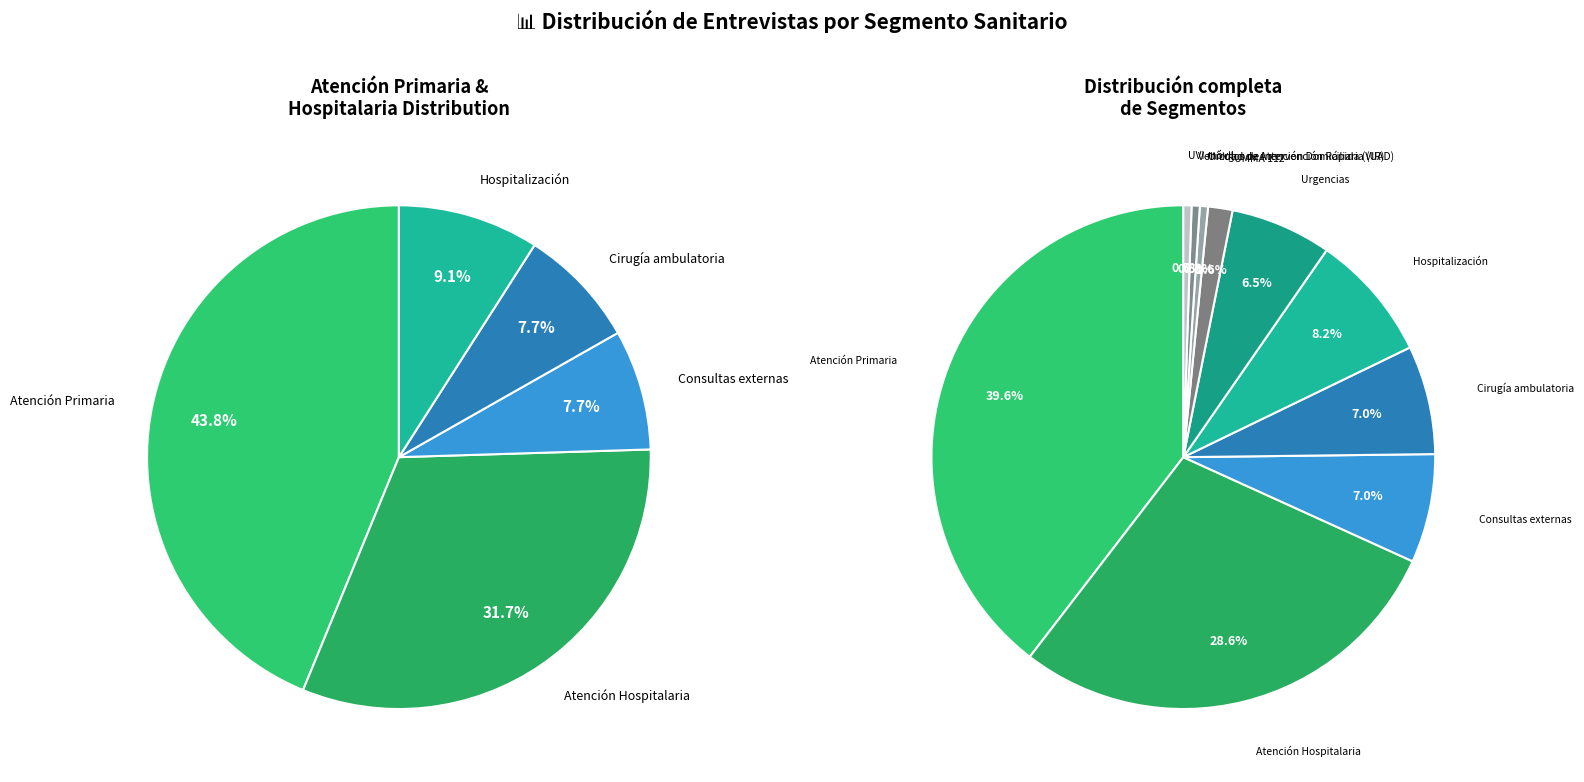

Does Cirugía ambulatoria represent more than half of the total?

No